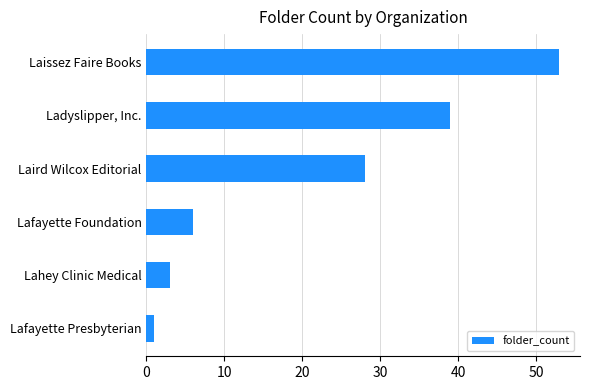

Which label corresponds to the smallest value in the chart?

Lafayette Presbyterian